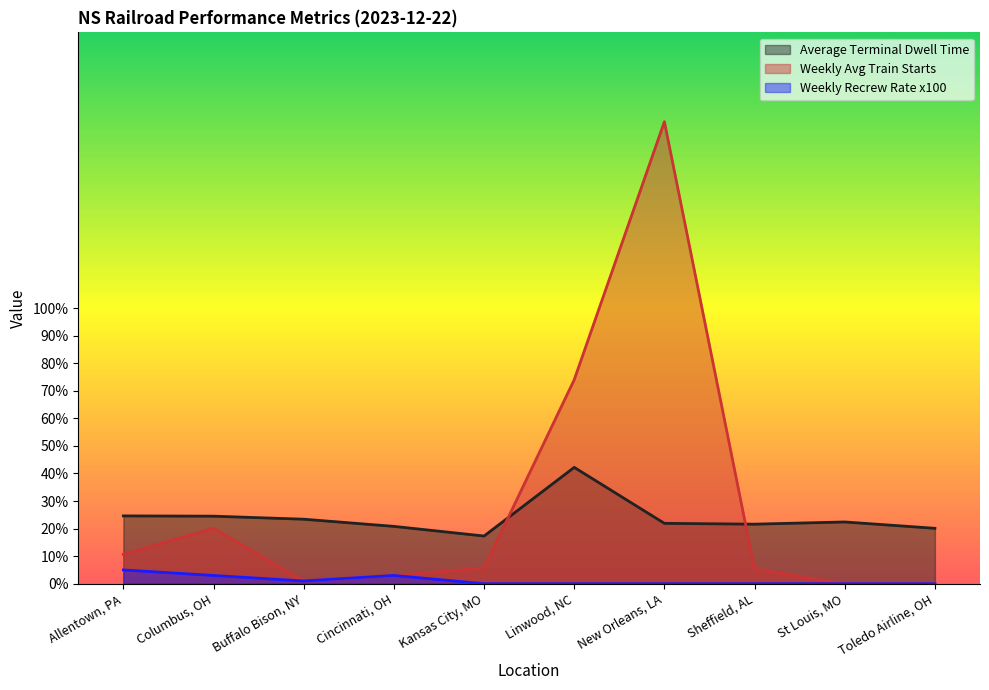

How many interior local valleys does the Average Terminal Dwell Time series have?

2